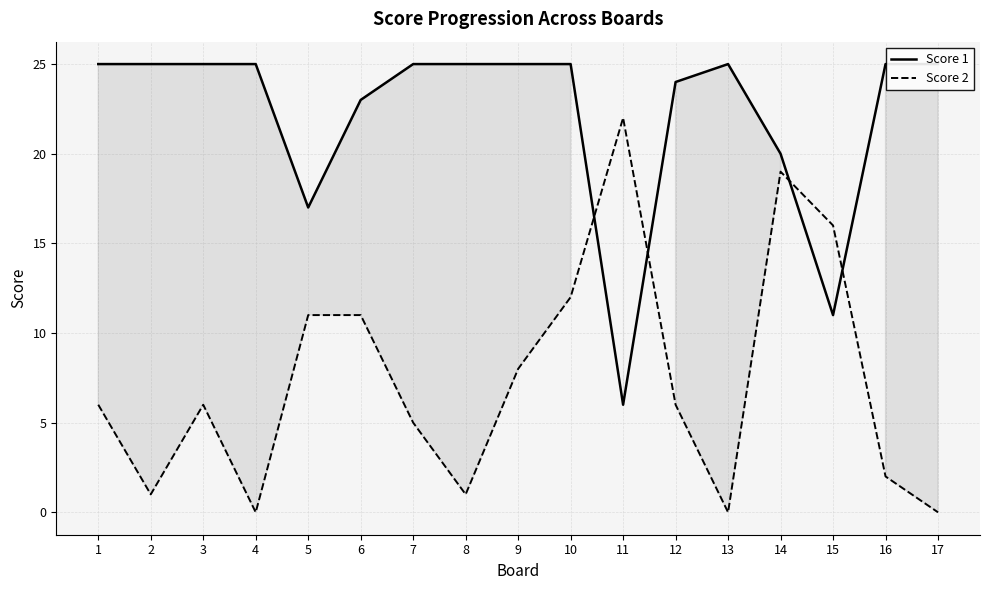

Where do Score 2 and Score 1 first cross each other?

10 and 11